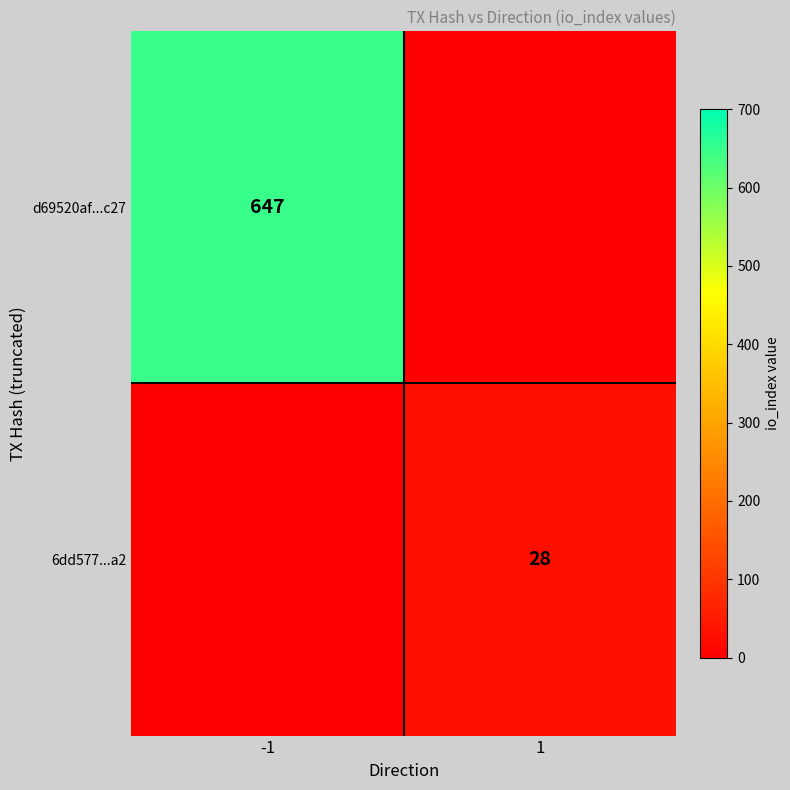

The value of 6dd577...a2 at 1 is 28. True or false?

True